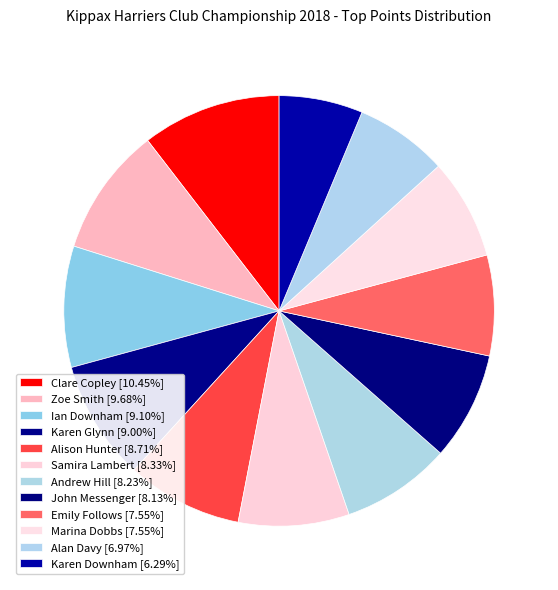

To the nearest percent, what is the combined percentage of Andrew Hill and Karen Glynn?

17%